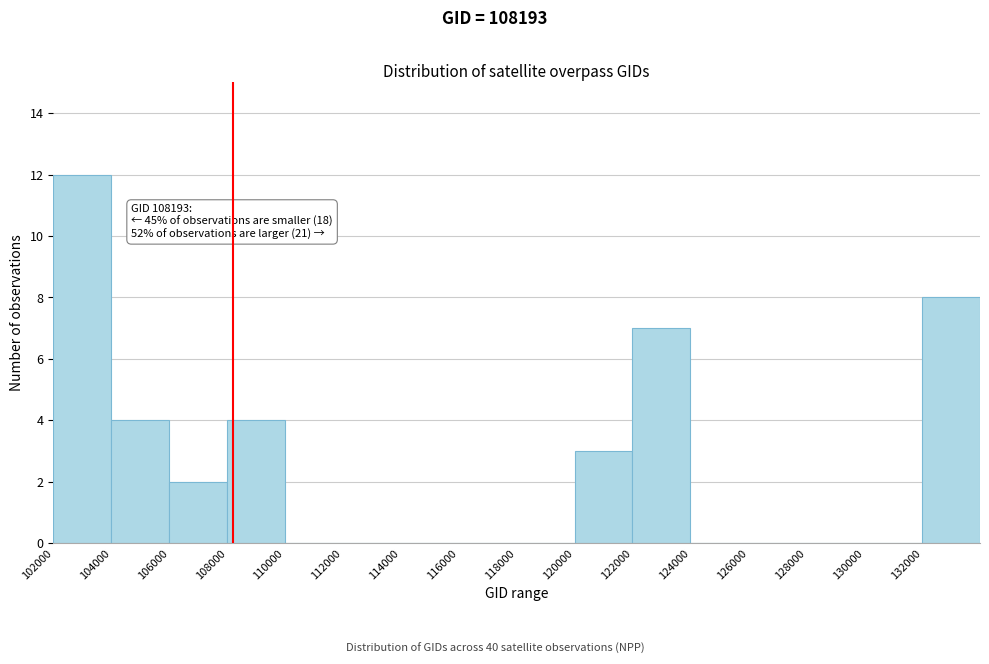

Over which range of the x-axis is the bar tallest?

102000 to 104000